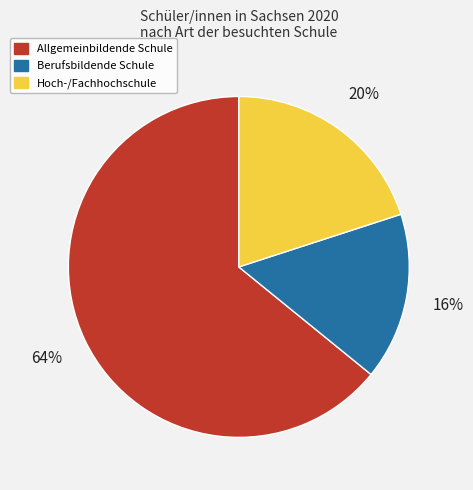

Count the number of slices in the pie.

3